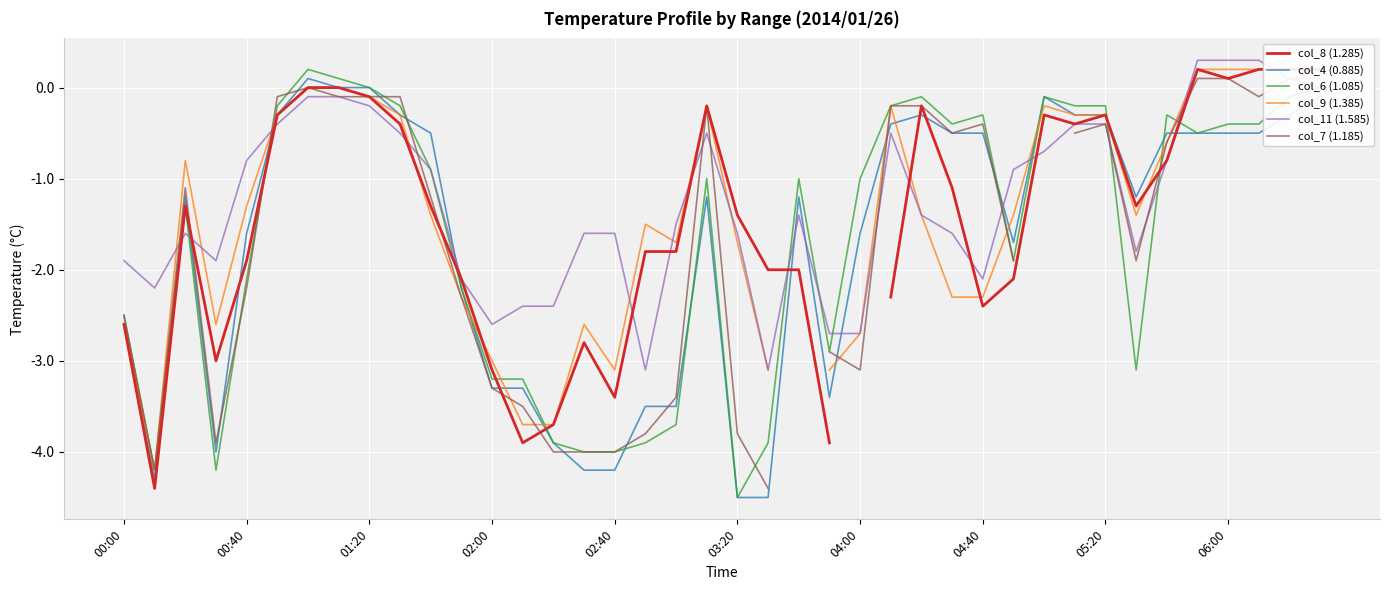

What is the value of the col_11 (1.585) point at the 12th from the left?

-2.1